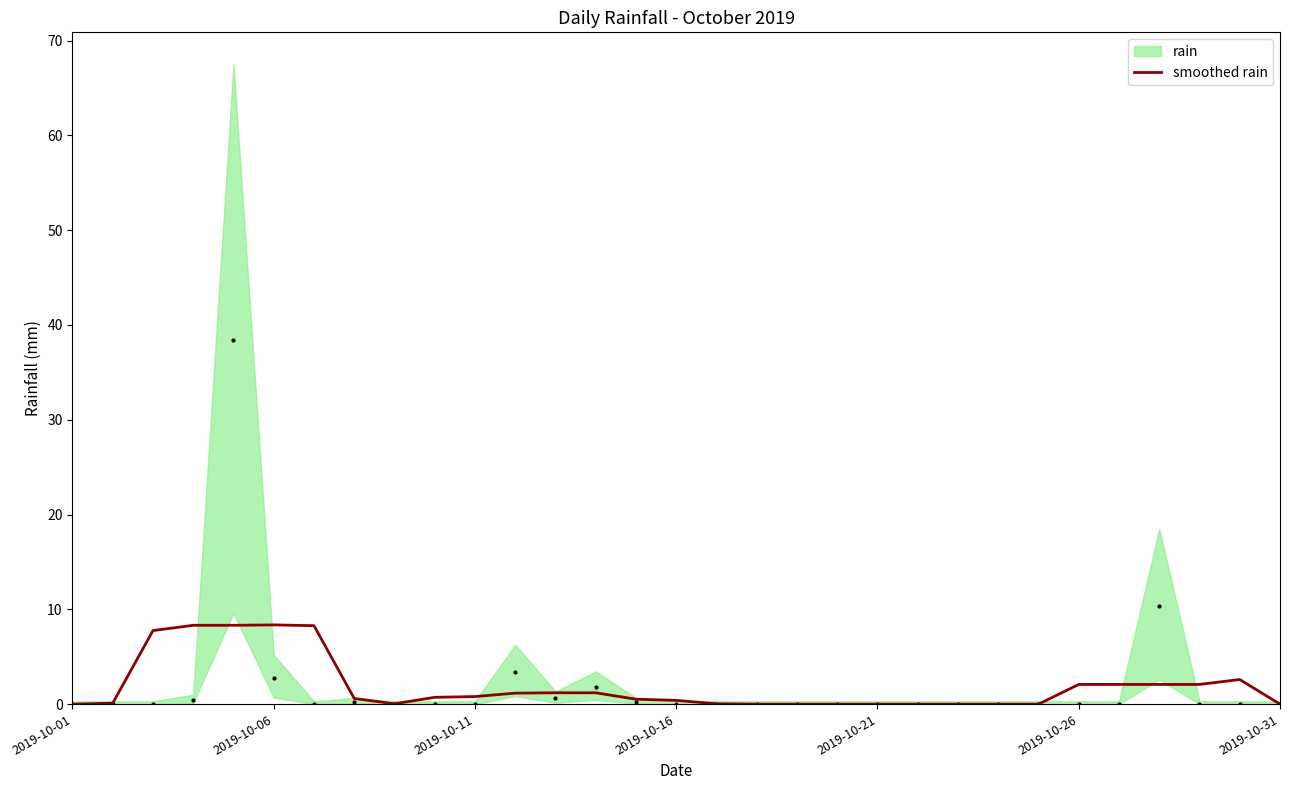

Reading right to left, extract all data points from this chart.

0.0	2.6	2.1	2.1	2.1	2.1	0.0	0.0	0.0	0.0	0.0	0.0	0.0	0.0	0.0	0.4	0.5	1.2	1.2	1.2	0.8	0.7	0.0	0.6	8.3	8.4	8.3	8.3	7.8	0.1	0.0